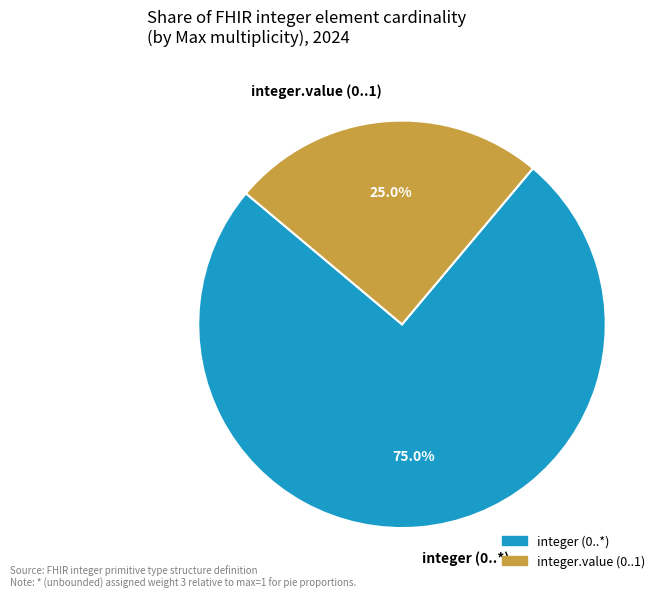

Rank the categories by value from highest to lowest.

integer (0..*), integer.value (0..1)